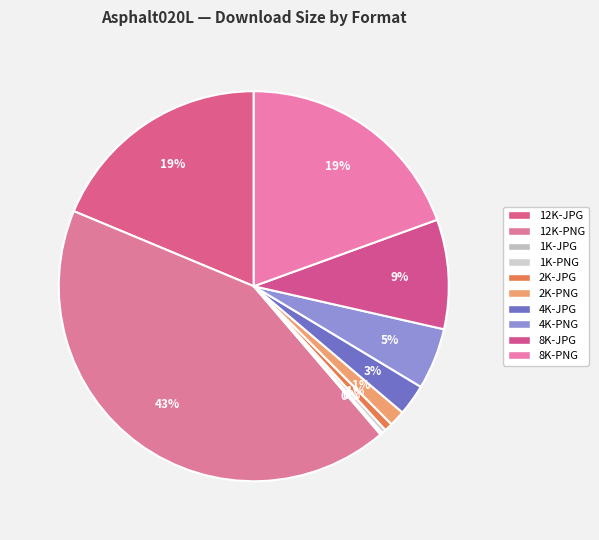

Does 1K-JPG account for over 50% of the chart?

No